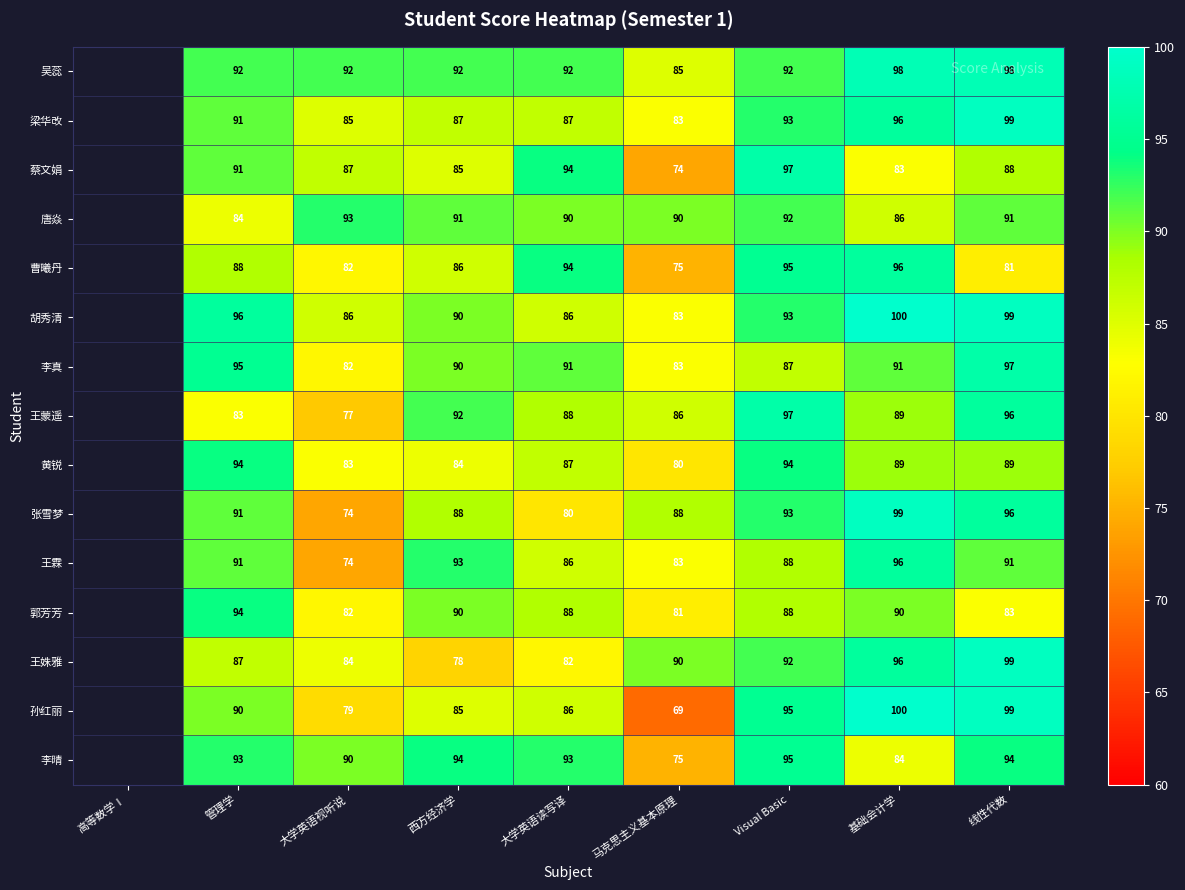

True or false: 唐焱 has a value of 130 at Visual Basic.

False